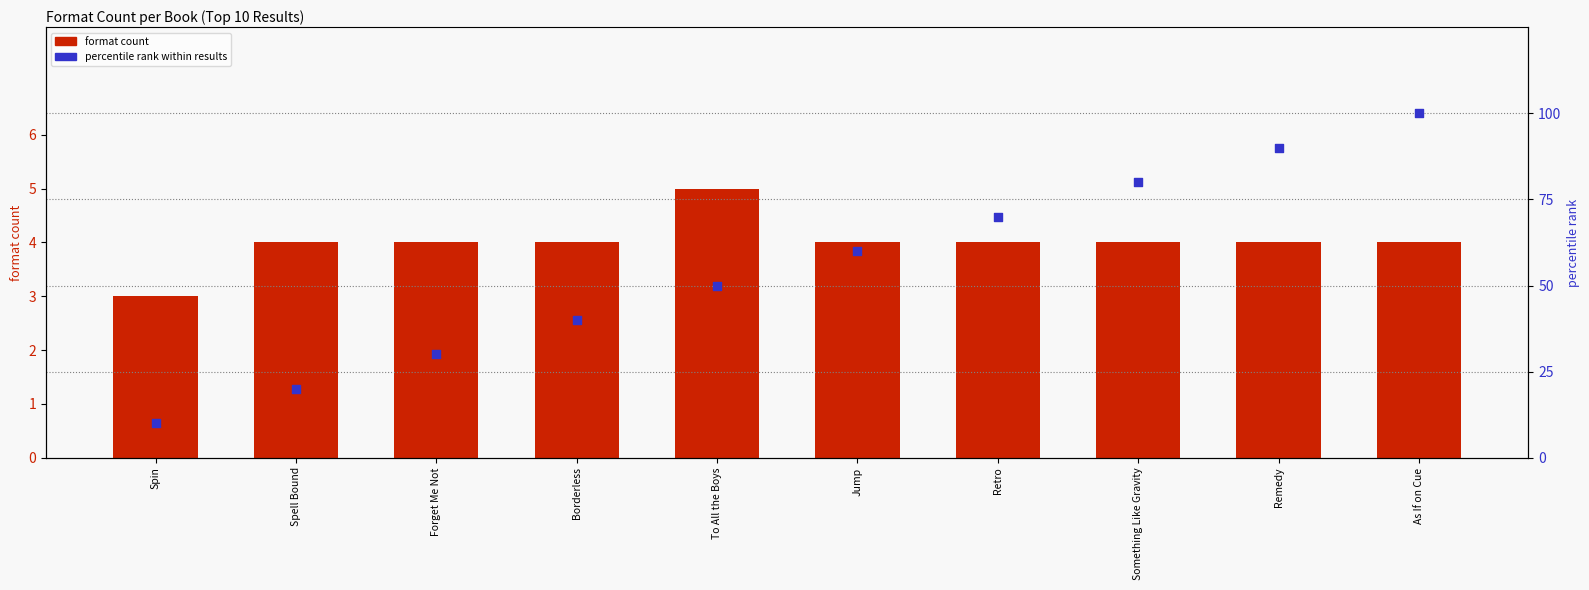

Which series reaches the minimum Y coordinate?

format count